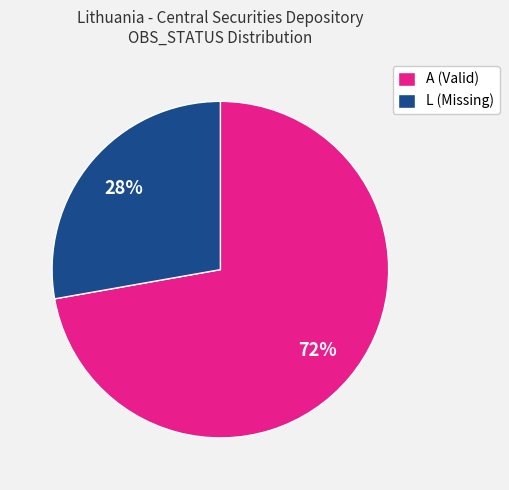

To the nearest percent, what percentage of the pie is A (Valid)?

72%